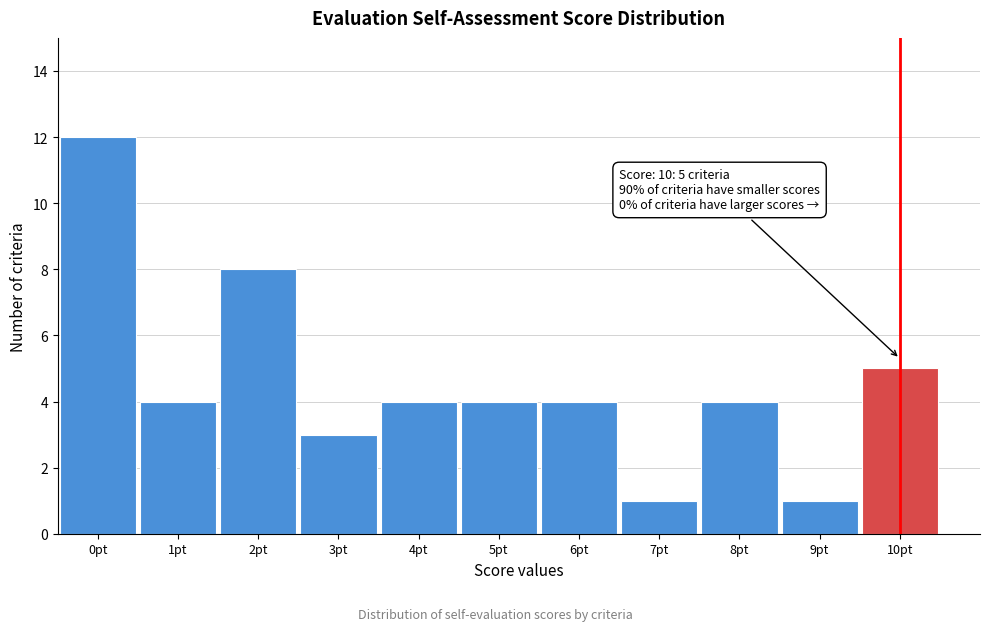

Which range on the x-axis has the tallest bar?

-0.5 to 0.5